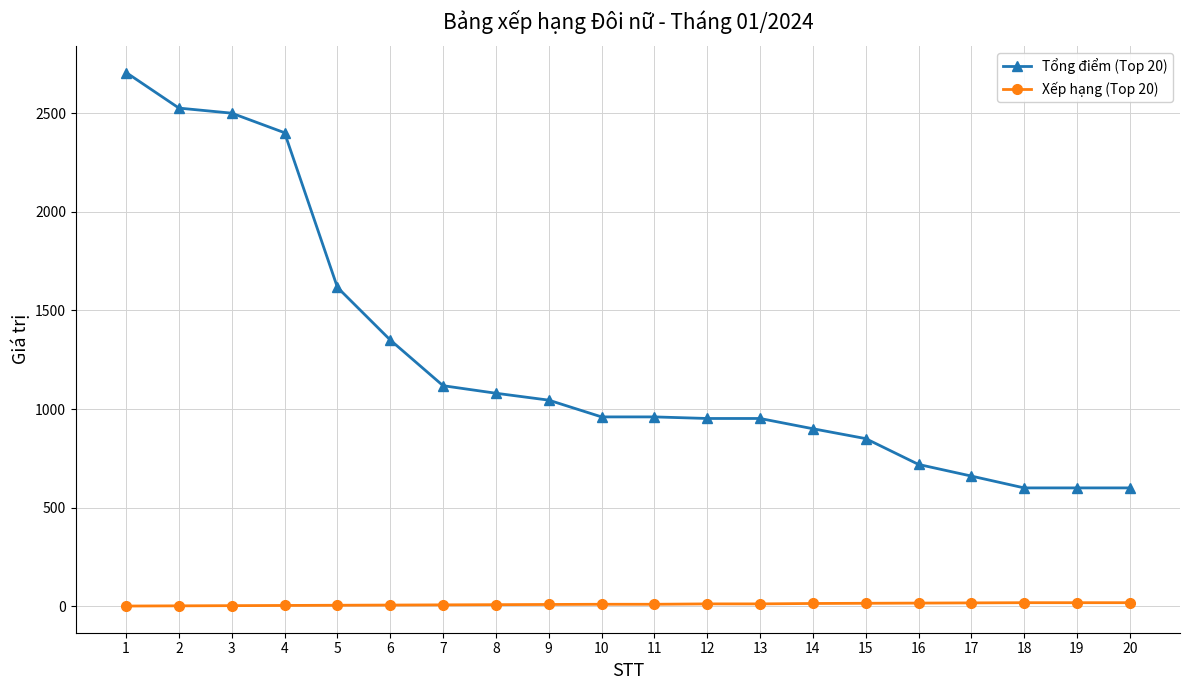

What is the difference between the second highest and second lowest values in the Tổng điểm (Top 20) series?

1925.7